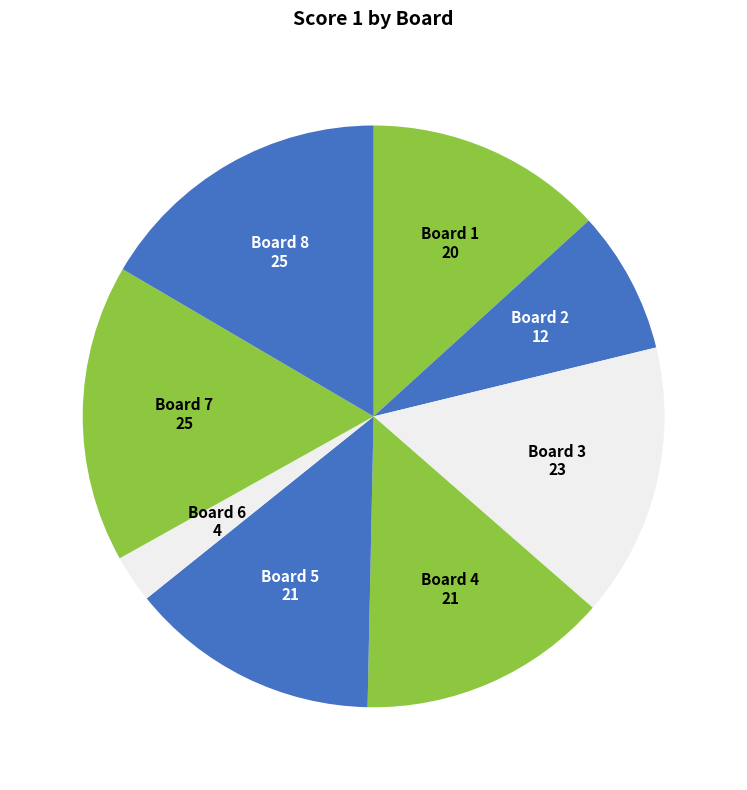

How many slices are in this pie chart?

8